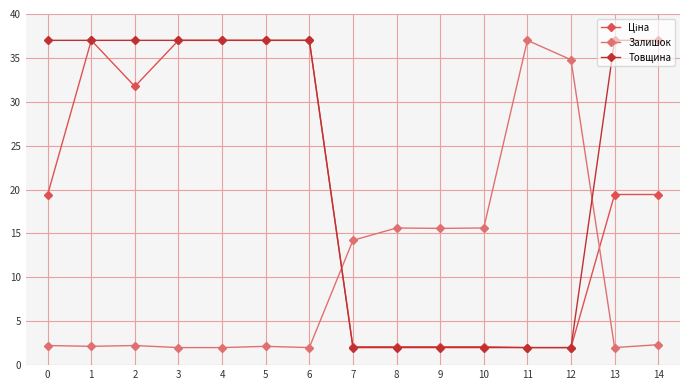

Is the value of Товщина at 5 greater than the value of Залишок at 9?

Yes